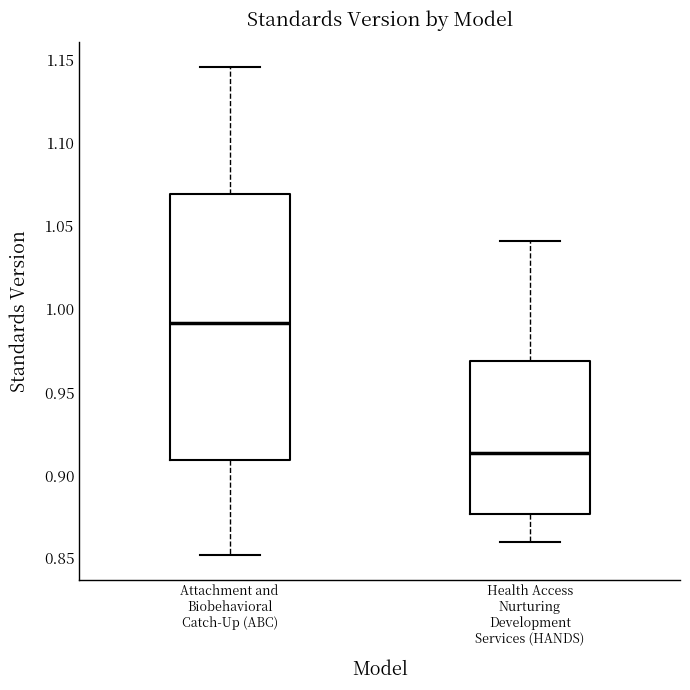

Which box is the tallest, from its lower edge to its upper edge?

Attachment and Biobehavioral Catch-Up (ABC)